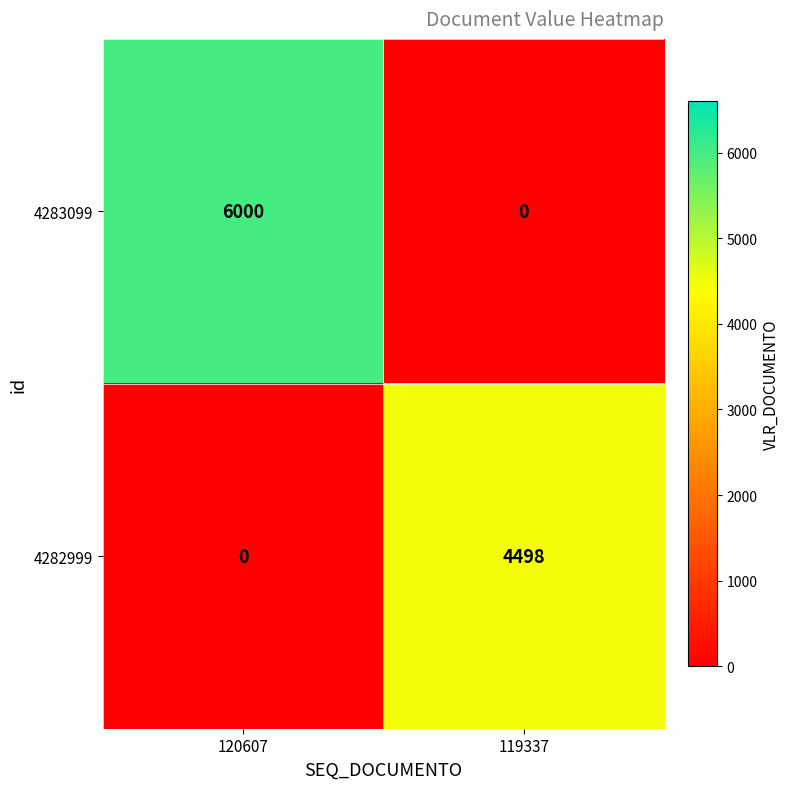

What is the sum of the 4283099 values at 120607 and 119337?

6000